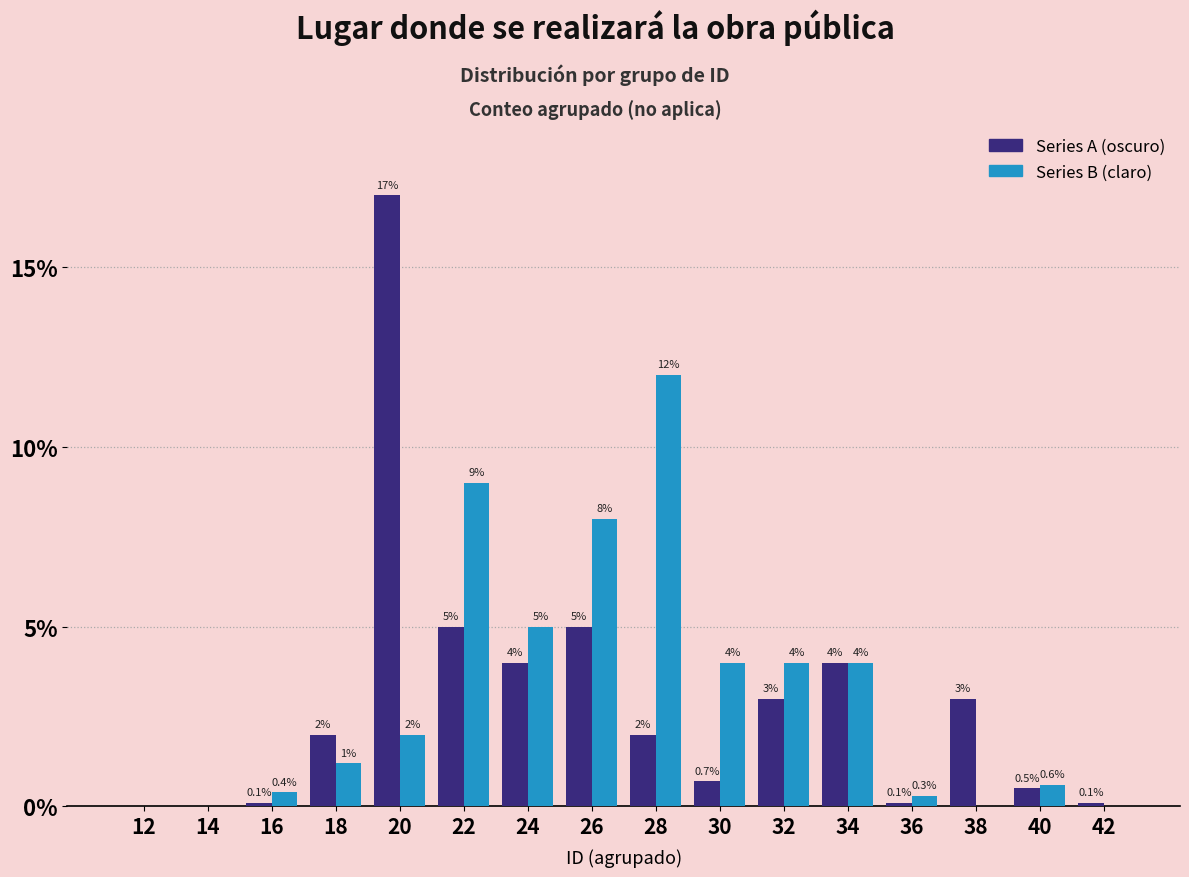

Which label corresponds to the largest value in the chart?

20